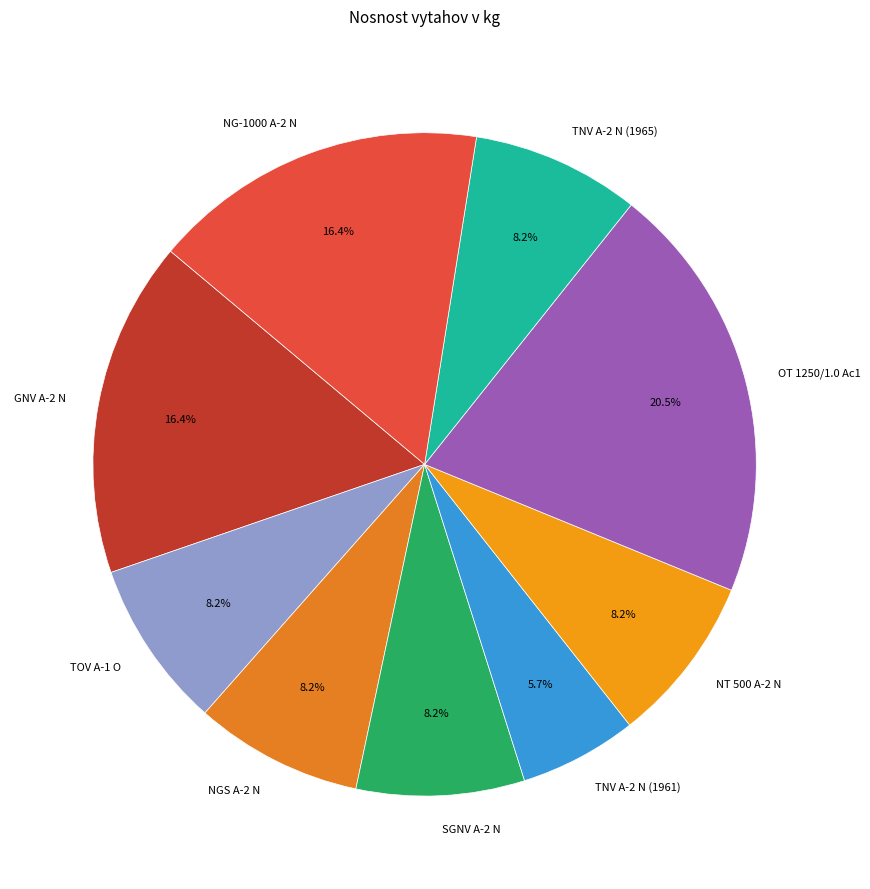

To the nearest percent, what is the difference between the largest and smallest slice percentages?

15%